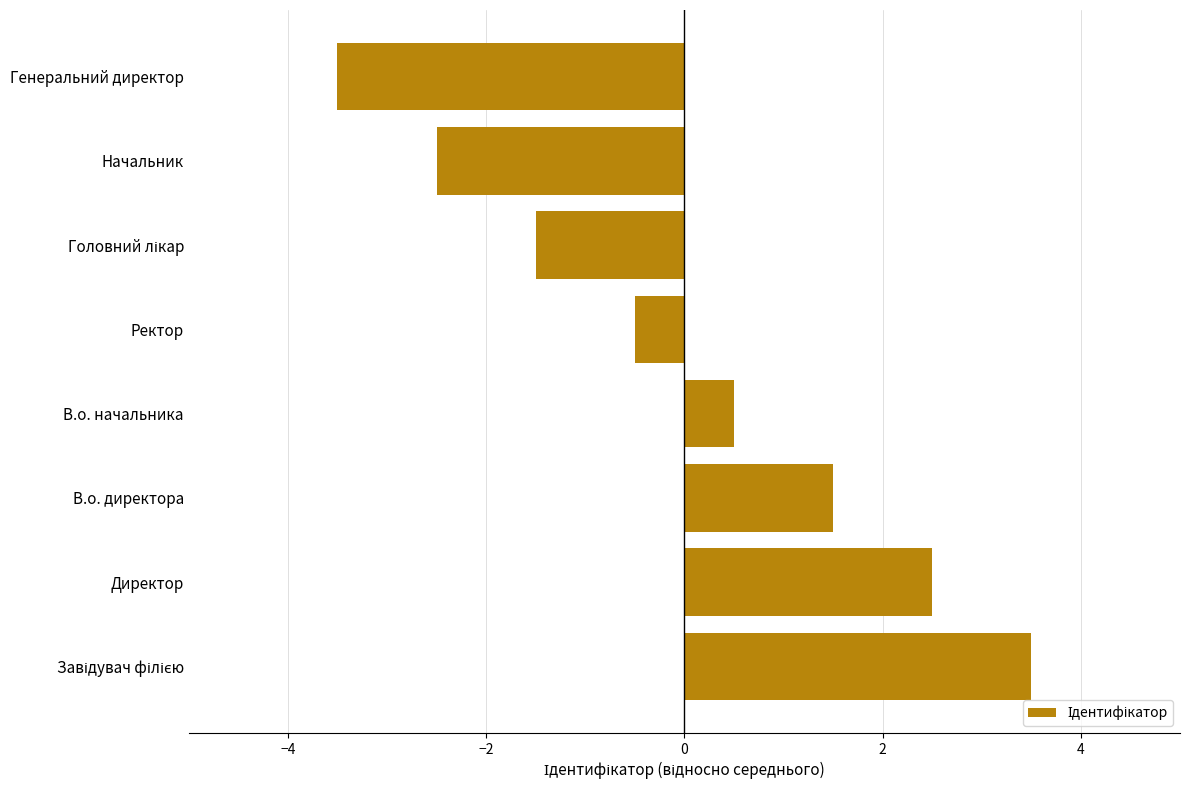

How many bars are there in total?

8